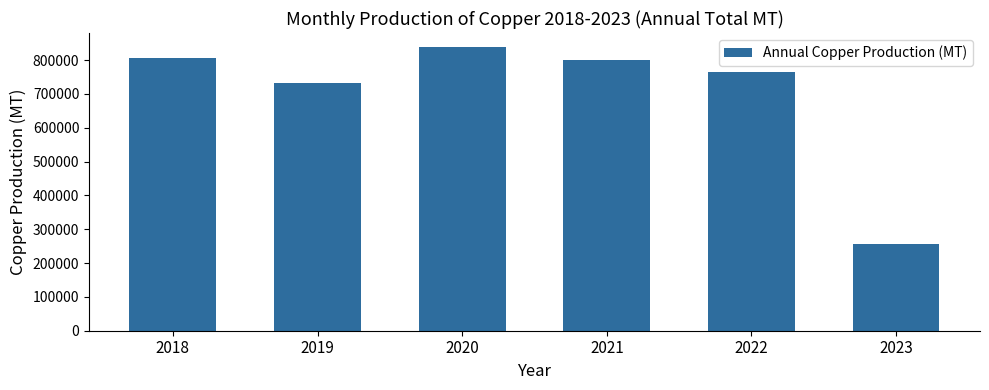

How many distinct data groups are displayed?

1